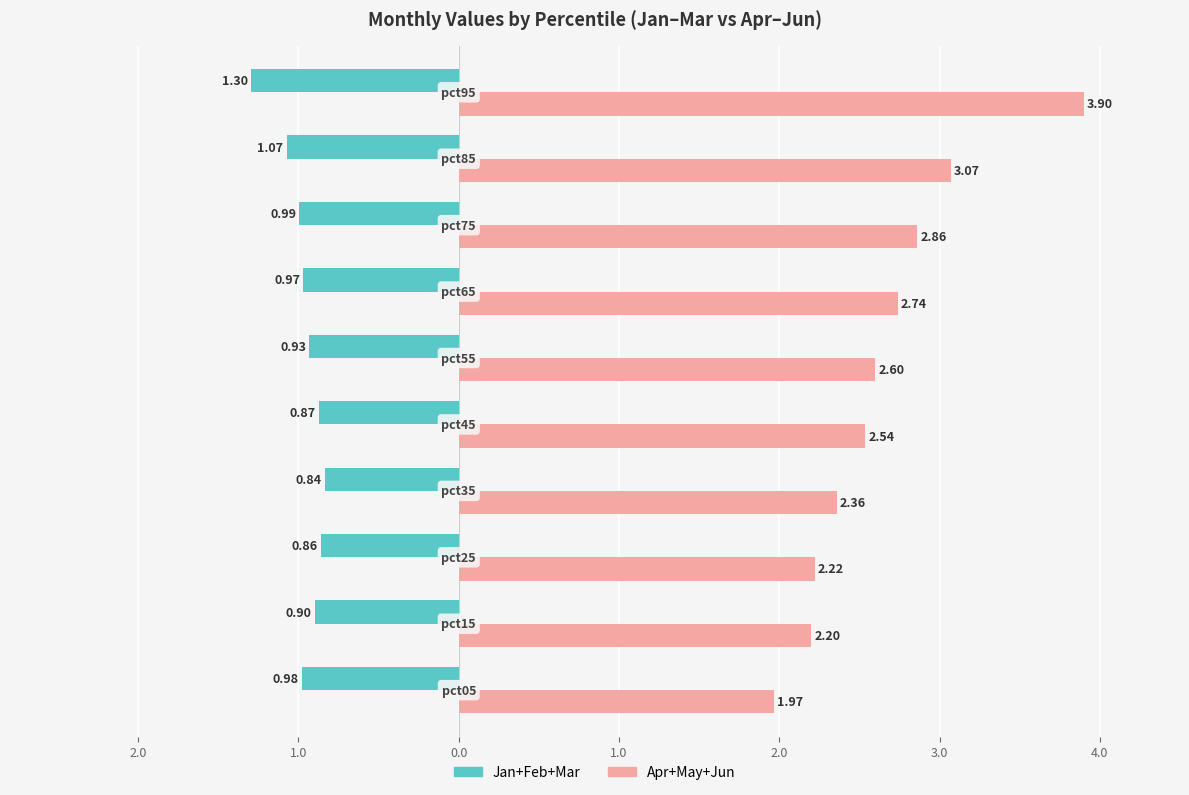

What are all the series names shown in the legend?

Jan+Feb+Mar, Apr+May+Jun